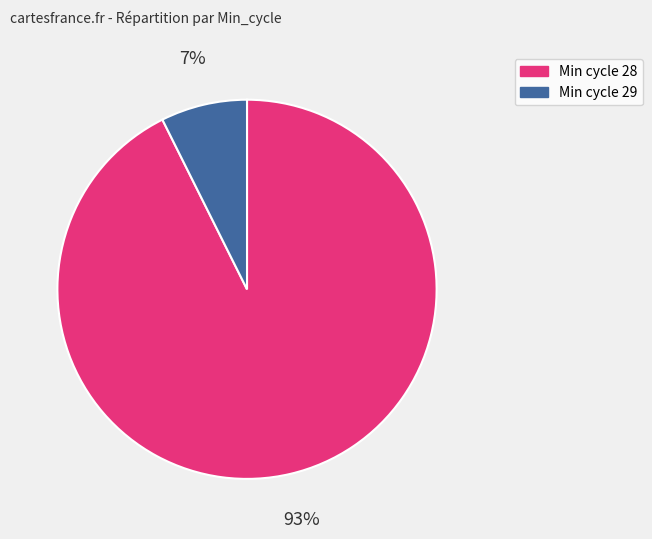

Is there a majority slice in this chart?

Yes